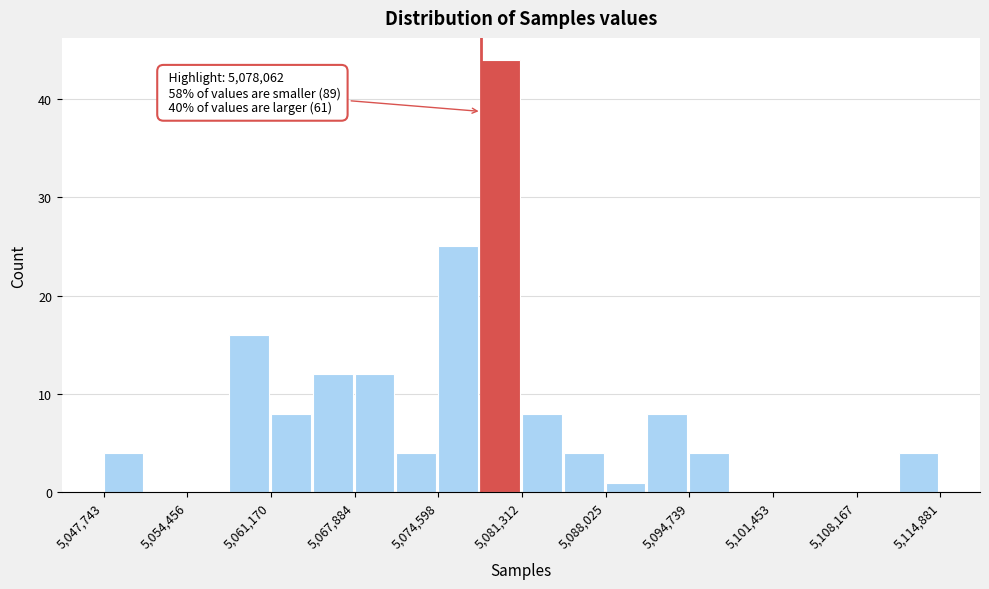

Read against the x-axis, roughly where is the centre of the tallest bar?

5080000